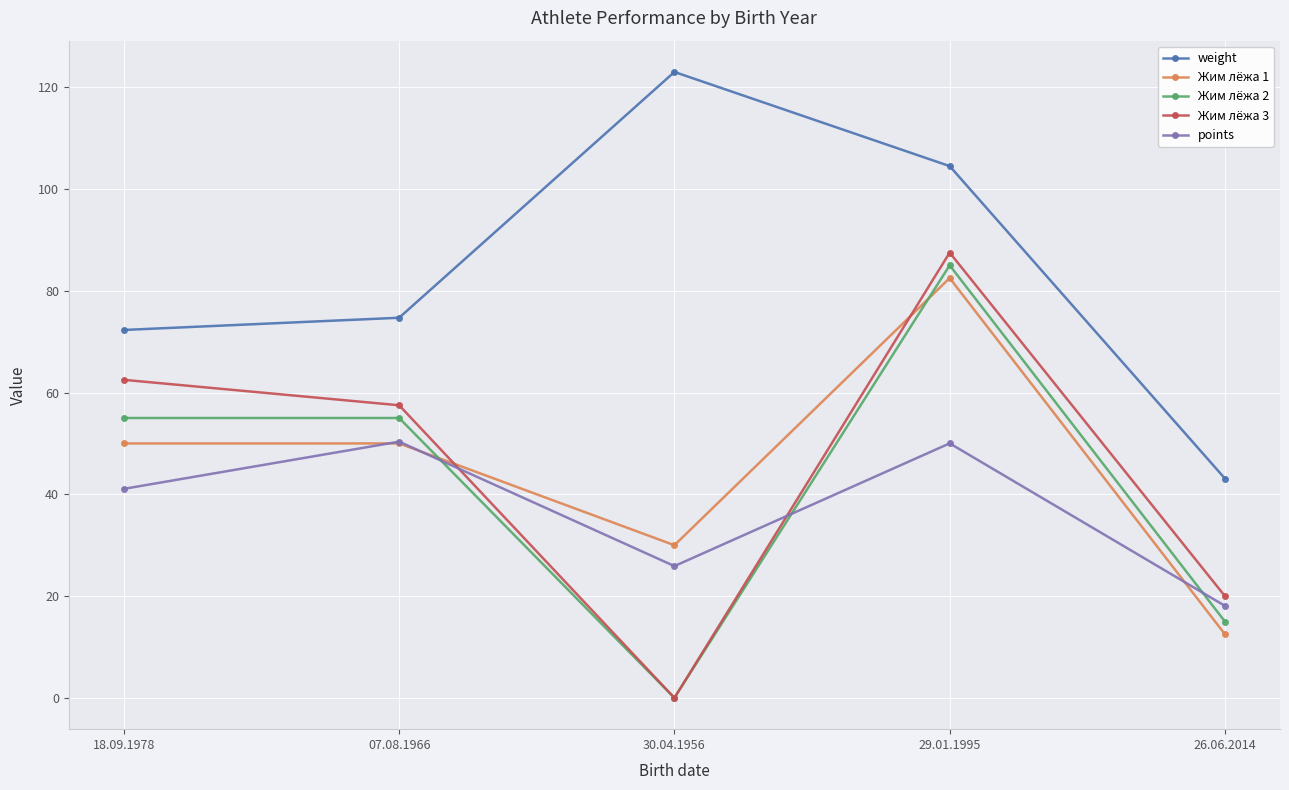

What are all the series names shown in the legend?

weight, Жим лёжа 1, Жим лёжа 2, Жим лёжа 3, points